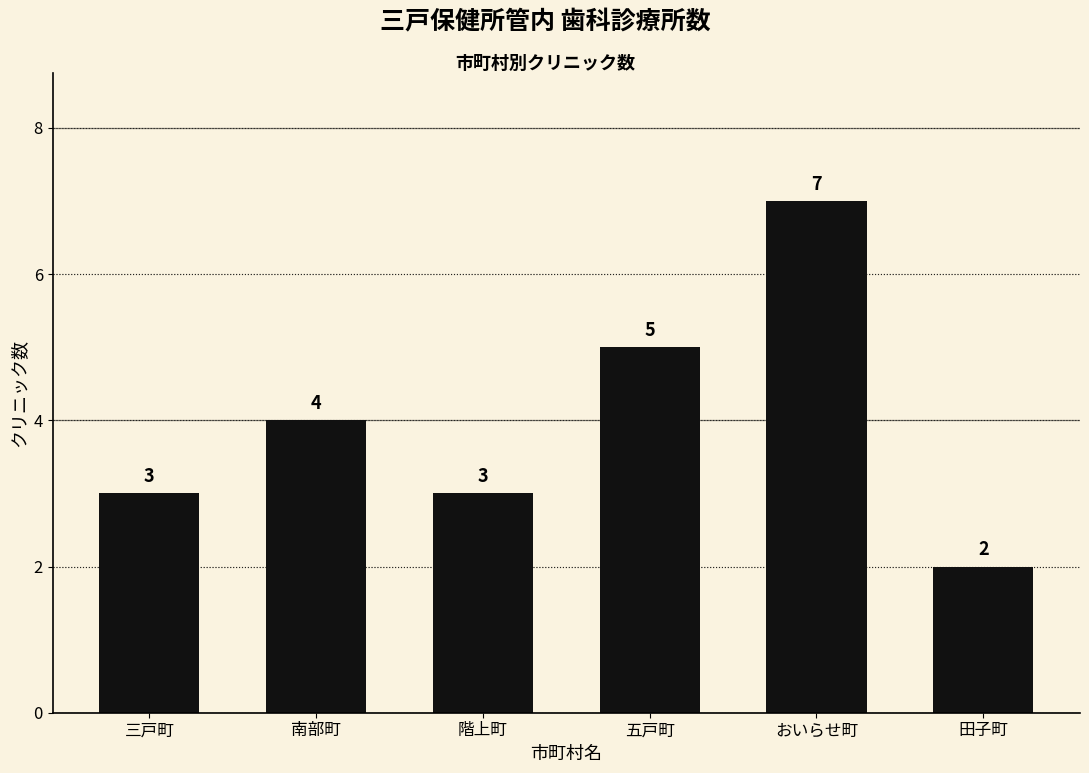

Reading left to right, list all the values displayed in this chart.

三戸町=3	南部町=4	階上町=3	五戸町=5	おいらせ町=7	田子町=2